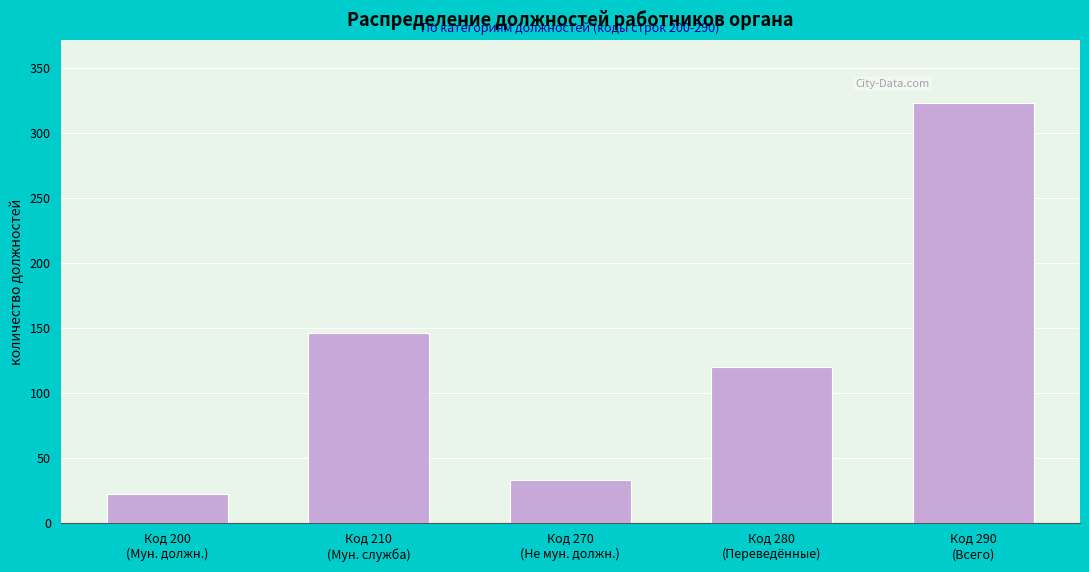

Reading left to right, transcribe all the data shown in this chart.

23.0	146.8	33.5	120.0	323.3